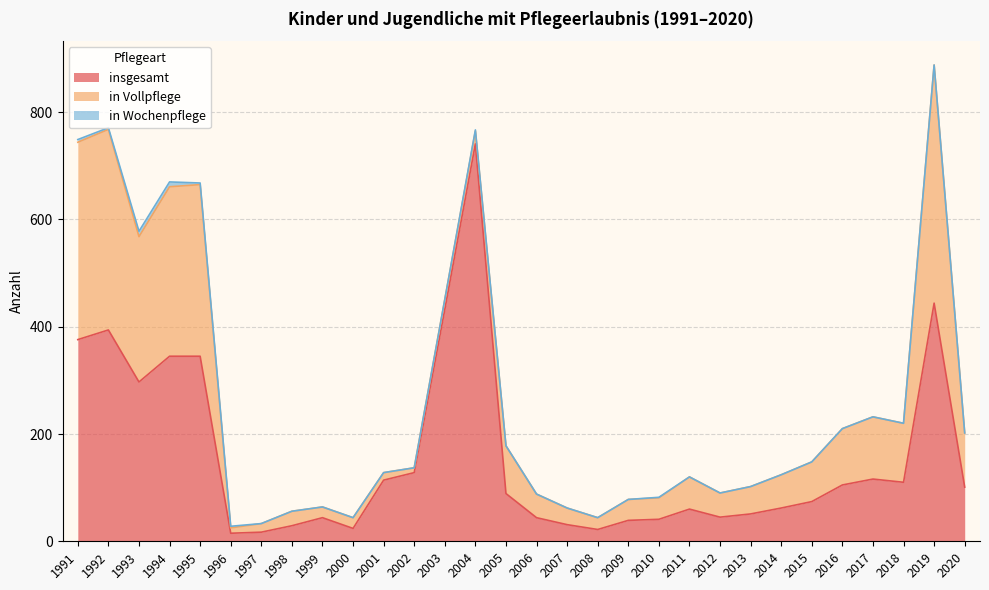

Reading left to right, list all the values displayed in this chart.

insgesamt: 376	394	297	345	345	15	17	29	44	24	114	128	432	741	89	44	31	22	39	41	60	45	51	62	74	105	116	110	444	101
in Vollpflege: 368	374	271	316	320	10	16	27	20	20	14	9	19	24	89	44	31	22	39	40	60	45	51	62	74	105	116	110	444	101
in Wochenpflege: 5	3	10	9	3	3	0	0	0	0	0	0	0	2	0	0	0	0	0	1	0	0	0	0	0	0	0	0	0	0